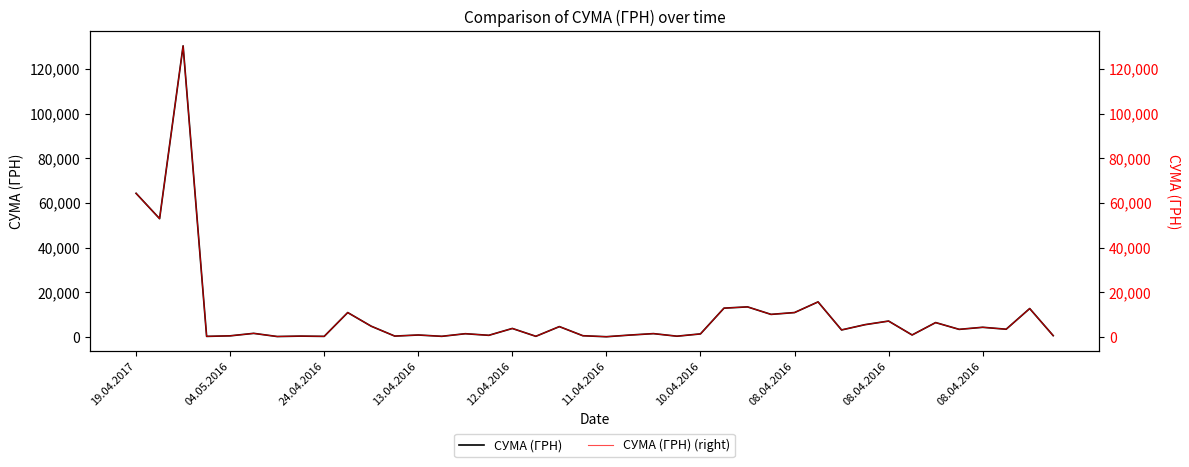

List the series in order of their peak value, highest first.

СУМА (ГРН), СУМА (ГРН) (right)